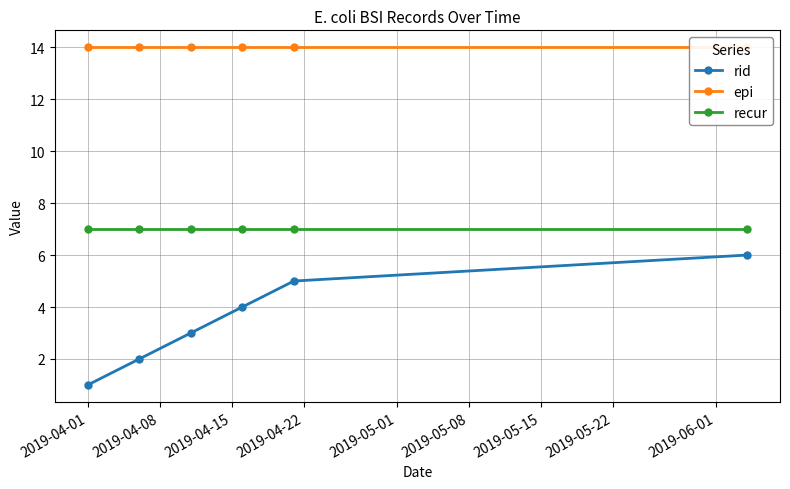

What value does the epi series have at 2019-04-01?

14